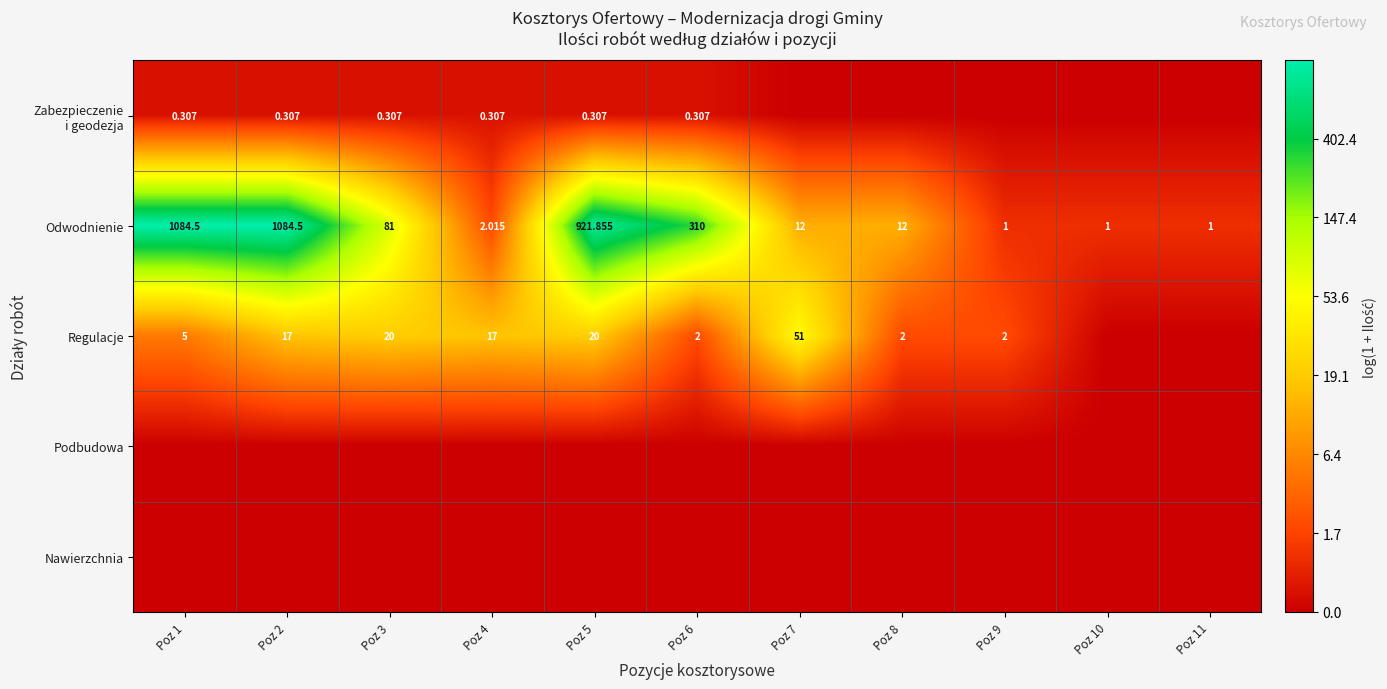

At which label does Regulacje reach its minimum?

Poz 10